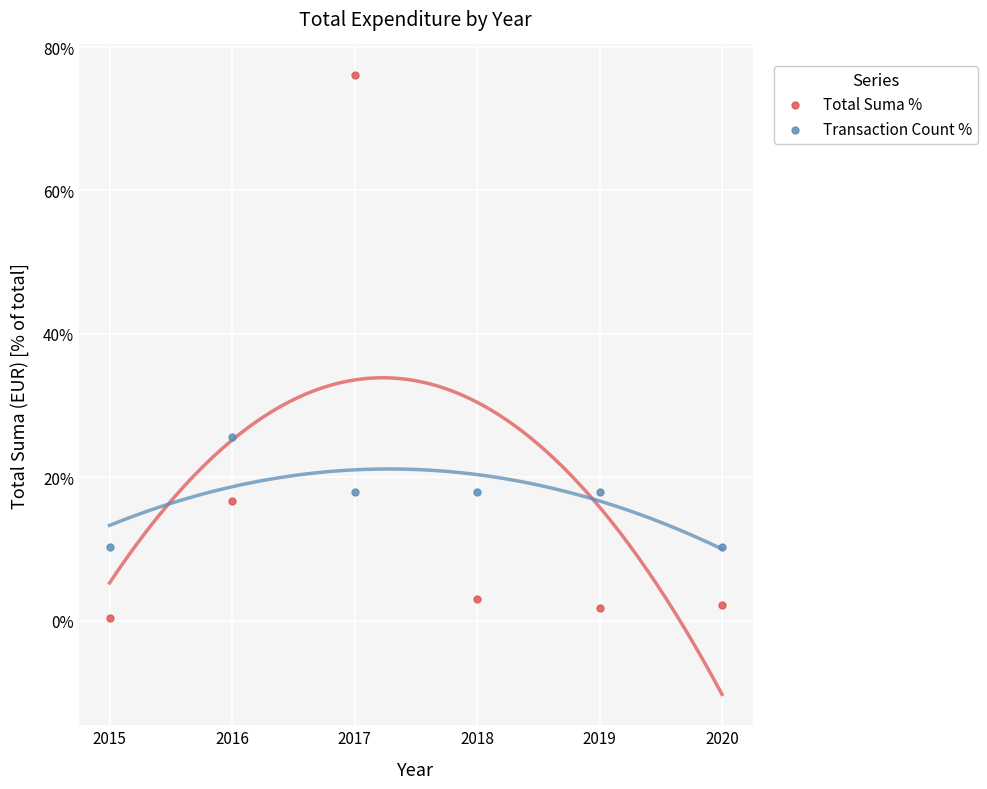

Which series contains the highest Y value?

Total Suma %